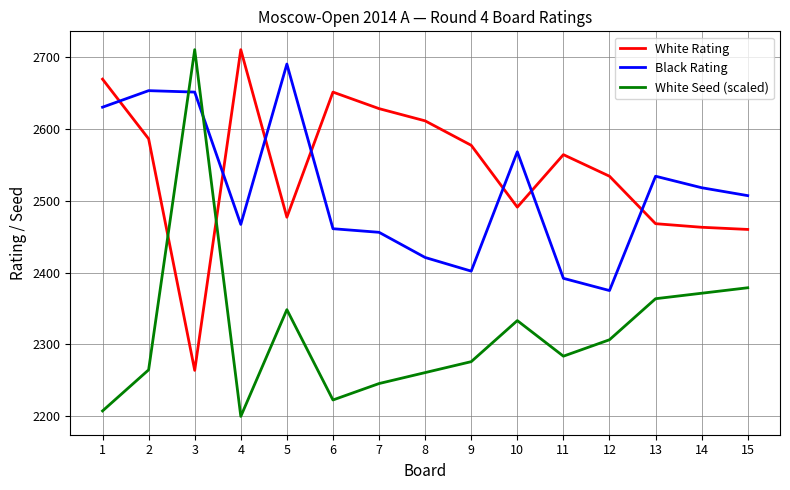

What is the difference between the maximum and minimum values in the Black Rating series?

315.0